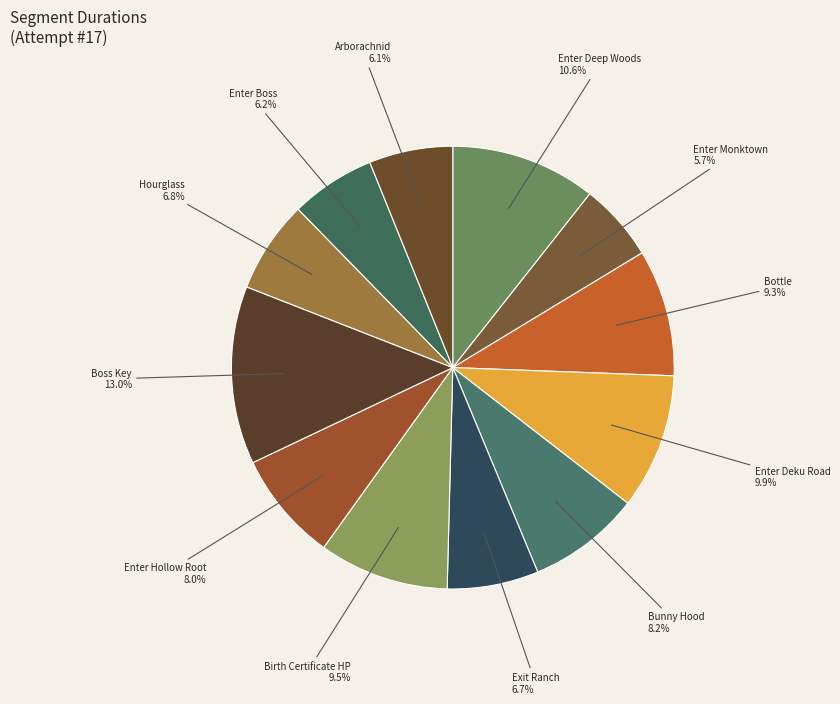

The Arborachnid slice represents 15% of the pie. True or false?

False